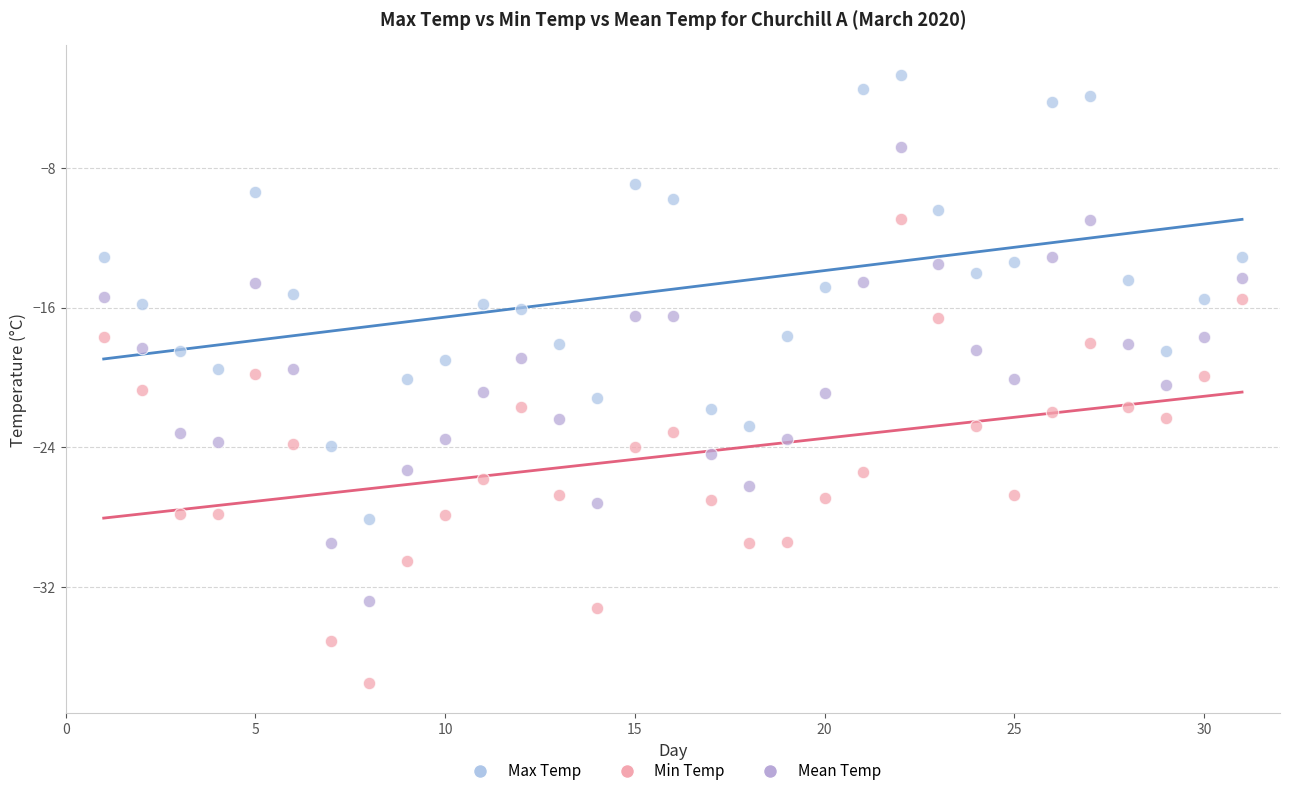

What are all the series names shown in the legend?

Max Temp, Min Temp, Mean Temp